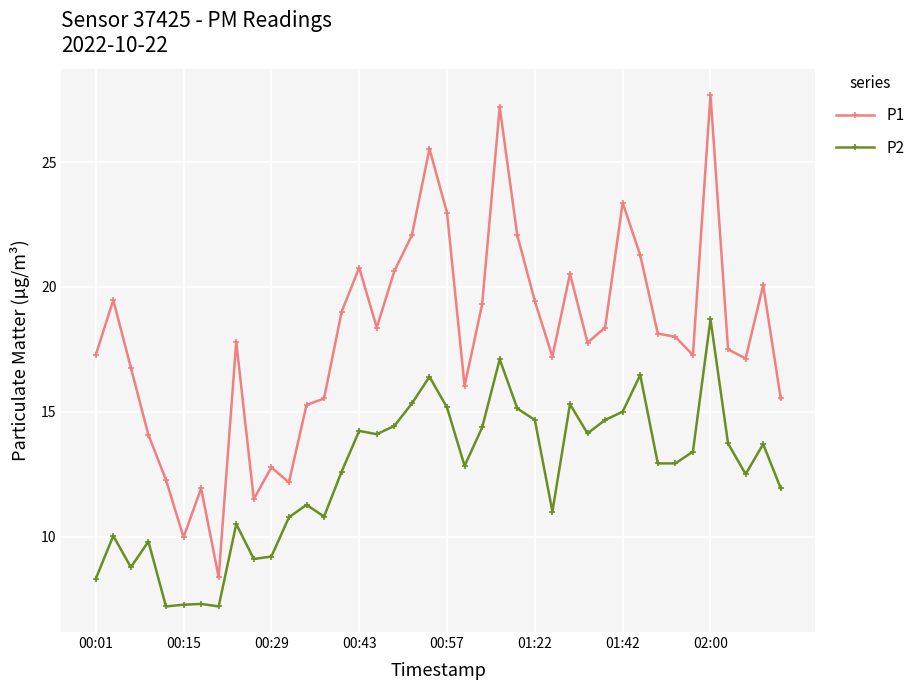

How many lines are shown in the chart?

2